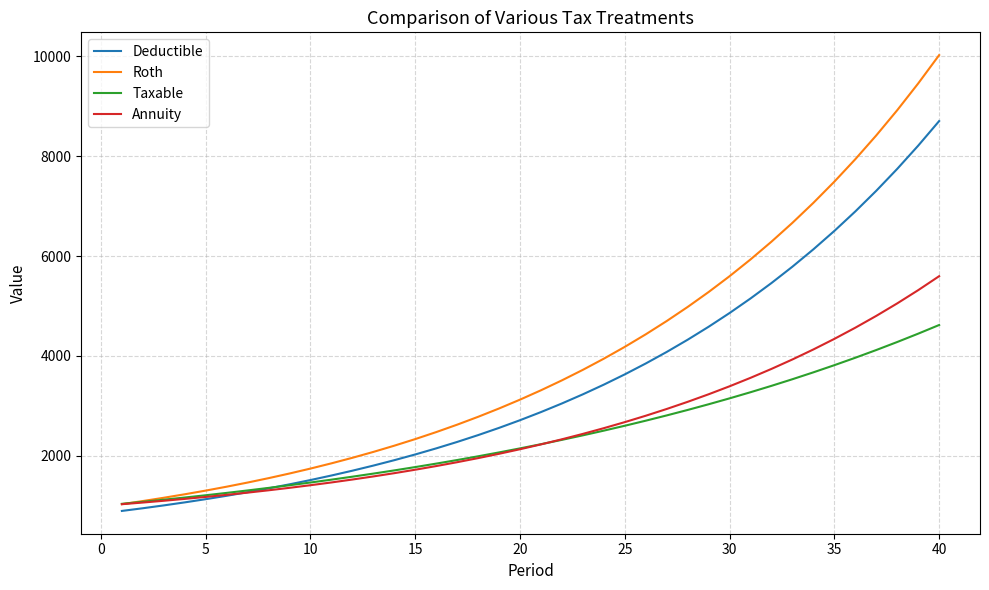

List the series in order of their peak value, lowest first.

Taxable, Annuity, Deductible, Roth